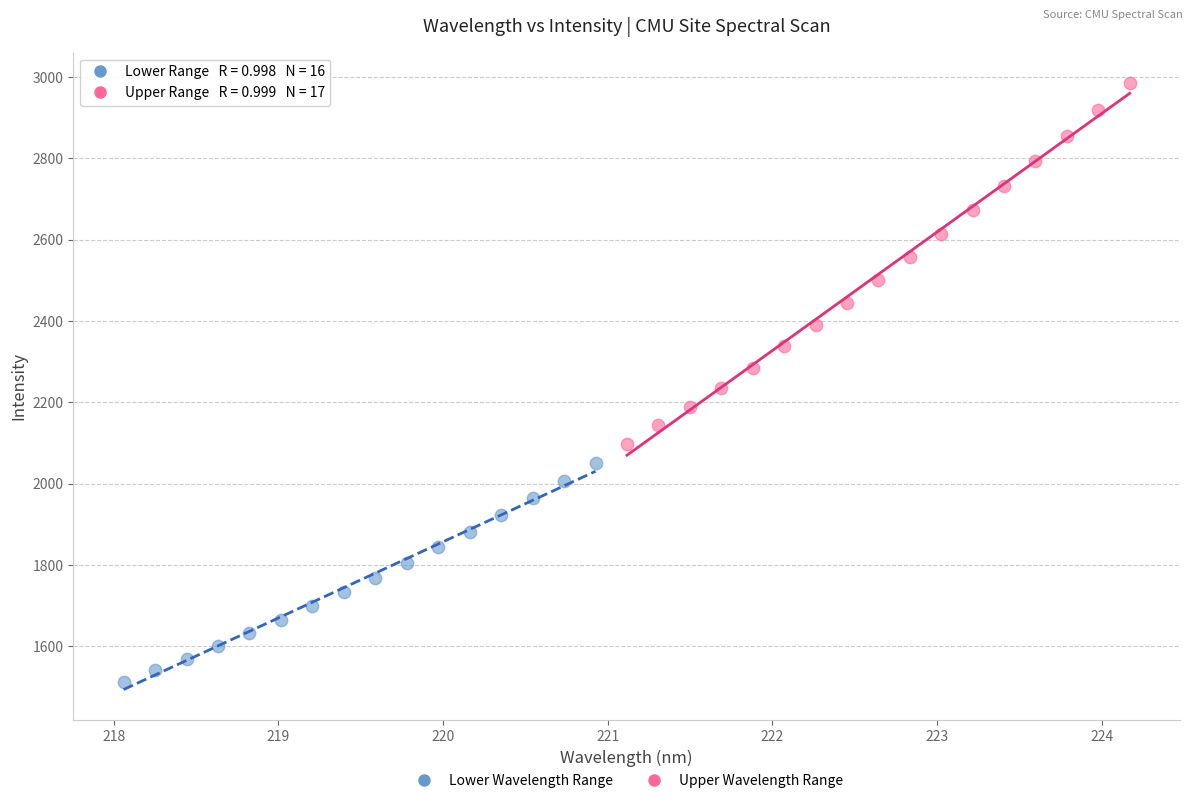

Which series has the largest Y range (max minus min)?

Upper Wavelength Range